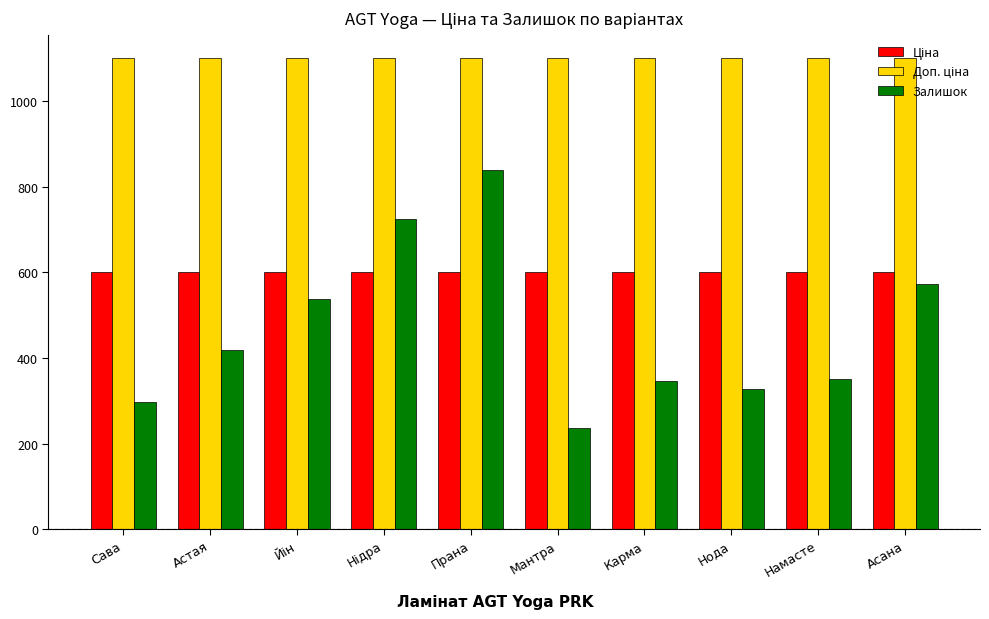

What is the spread (max minus min) of values at Мантра?

863.0